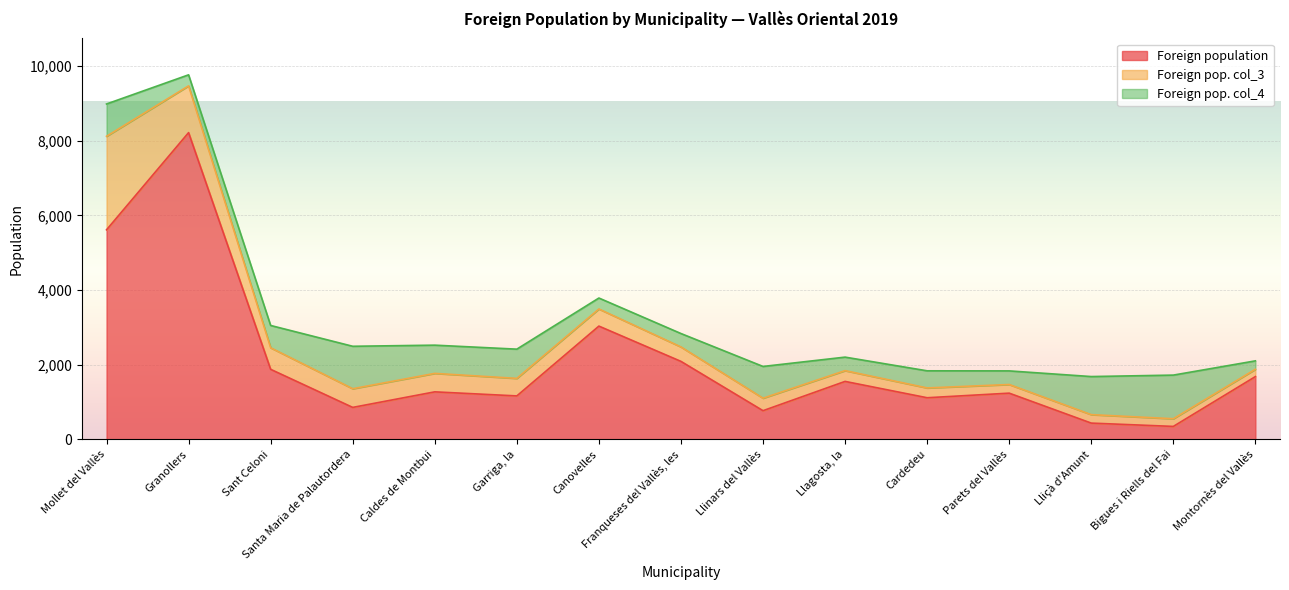

Reading right to left, transcribe all the data shown in this chart.

Foreign population: Montornès del Vallès=1678	Bigues i Riells del Fai=342	Lliçà d'Amunt=431	Parets del Vallès=1234	Cardedeu=1111	Llagosta, la=1549	Llinars del Vallès=764	Franqueses del Vallès, les=2086	Canovelles=3032	Garriga, la=1160	Caldes de Montbui=1269	Santa Maria de Palautordera=852	Sant Celoni=1873	Granollers=8220	Mollet del Vallès=5614
Foreign pop. col_3: Montornès del Vallès=196	Bigues i Riells del Fai=206	Lliçà d'Amunt=227	Parets del Vallès=232	Cardedeu=263	Llagosta, la=289	Llinars del Vallès=335	Franqueses del Vallès, les=387	Canovelles=459	Garriga, la=470	Caldes de Montbui=495	Santa Maria de Palautordera=501	Sant Celoni=578	Granollers=1254	Mollet del Vallès=2508
Foreign pop. col_4: Montornès del Vallès=226	Bigues i Riells del Fai=1170	Lliçà d'Amunt=1021	Parets del Vallès=365	Cardedeu=459	Llagosta, la=362	Llinars del Vallès=851	Franqueses del Vallès, les=360	Canovelles=294	Garriga, la=784	Caldes de Montbui=757	Santa Maria de Palautordera=1138	Sant Celoni=598	Granollers=296	Mollet del Vallès=866